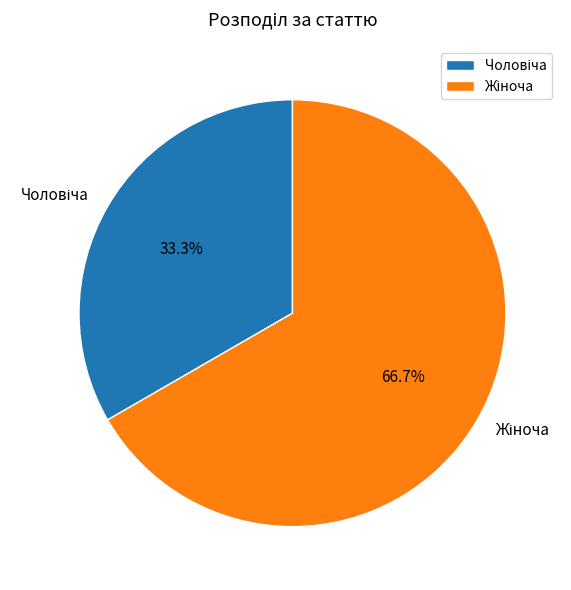

Is there any slice that represents more than half of the pie?

Yes